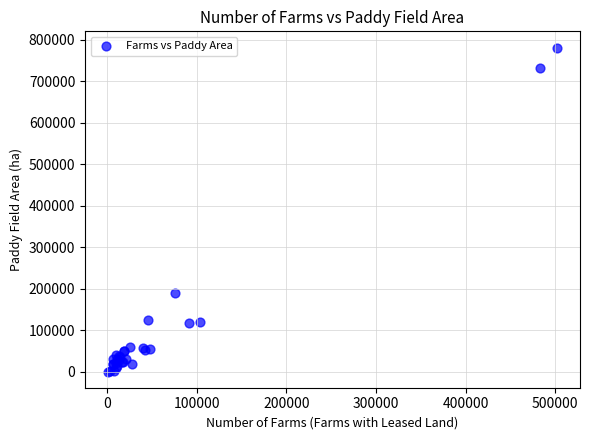

What Y value in the scatter plot is closest to 390685?

188864